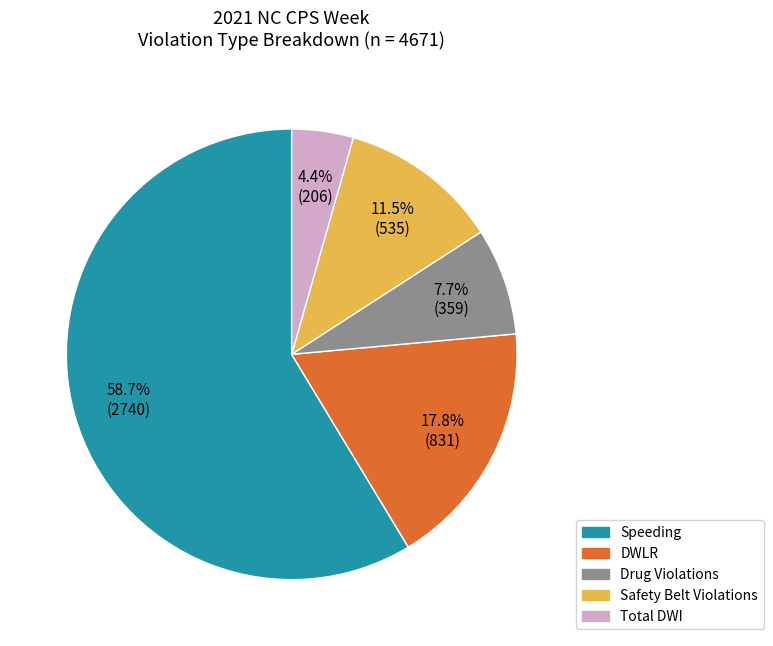

Is there any slice that represents more than half of the pie?

Yes